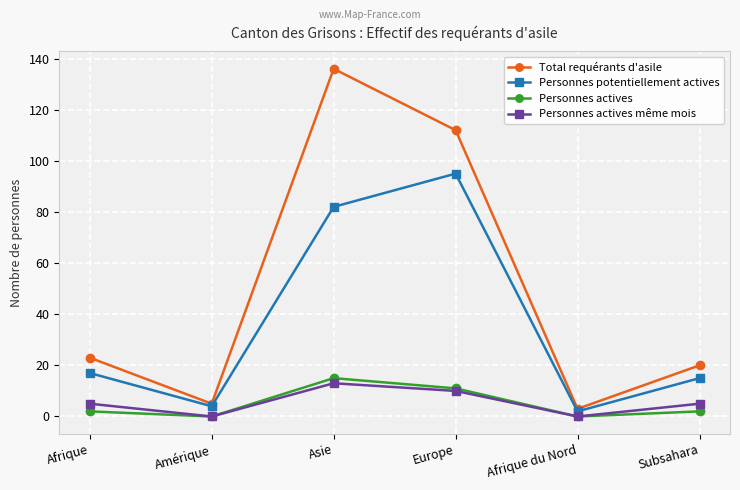

Reading right to left, list all the values displayed in this chart.

Total requérants d'asile: Subsahara=20	Afrique du Nord=3	Europe=112	Asie=136	Amérique=5	Afrique=23
Personnes potentiellement actives: Subsahara=15	Afrique du Nord=2	Europe=95	Asie=82	Amérique=4	Afrique=17
Personnes actives: Subsahara=2	Afrique du Nord=0	Europe=11	Asie=15	Amérique=0	Afrique=2
Personnes actives même mois: Subsahara=5	Afrique du Nord=0	Europe=10	Asie=13	Amérique=0	Afrique=5